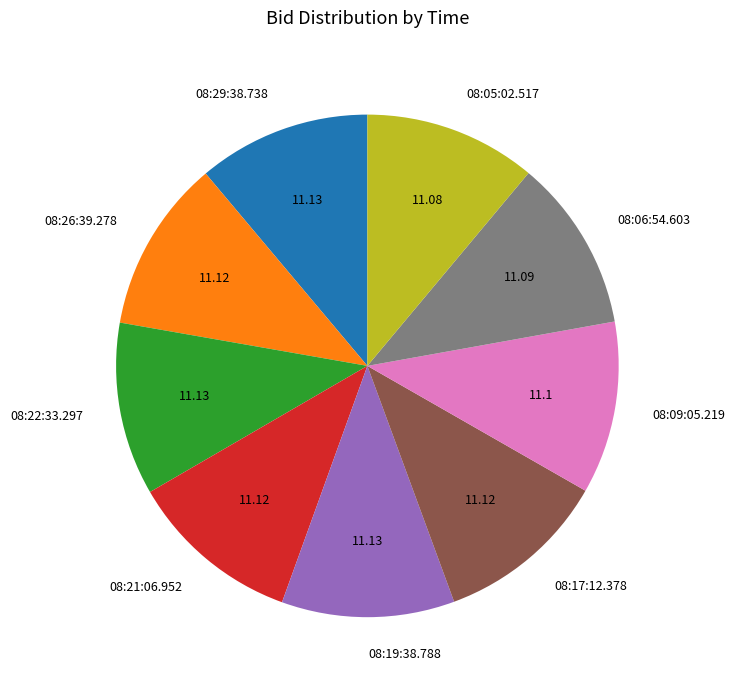

Is the sum of 08:19:38.788 and 08:05:02.517 greater than half?

No